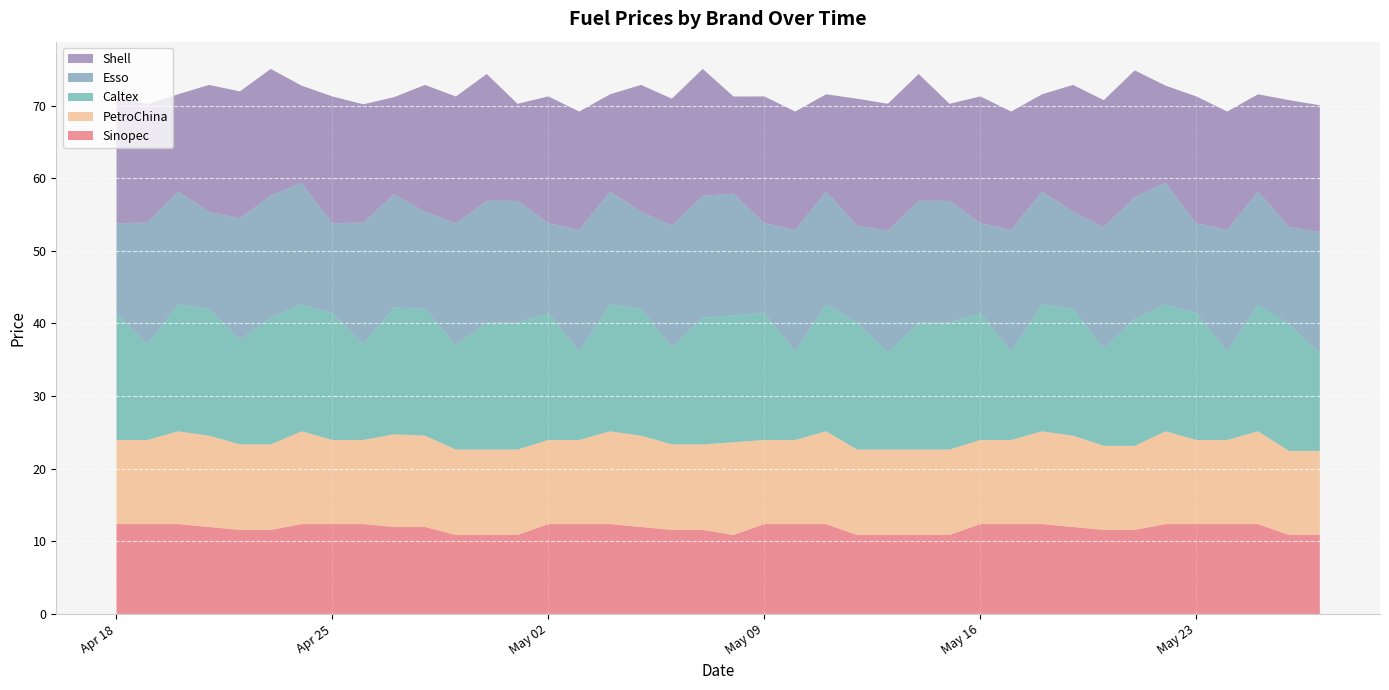

Reading left to right, what are all the values shown in this chart?

Sinopec: 2023-04-18=12.4	2023-04-19=12.4	2023-04-20=12.4	2023-04-21=12.0	2023-04-22=11.6	2023-04-23=11.6	2023-04-24=12.4	2023-04-25=12.4	2023-04-26=12.4	2023-04-27=12.0	2023-04-28=12.0	2023-04-29=10.9	2023-04-30=10.9	2023-05-01=10.9	2023-05-02=12.4	2023-05-03=12.4	2023-05-04=12.4	2023-05-05=12.0	2023-05-06=11.6	2023-05-07=11.6	2023-05-08=10.9	2023-05-09=12.4	2023-05-10=12.4	2023-05-11=12.4	2023-05-12=10.9	2023-05-13=10.9	2023-05-14=10.9	2023-05-15=10.9	2023-05-16=12.4	2023-05-17=12.4	2023-05-18=12.4	2023-05-19=12.0	2023-05-20=11.6	2023-05-21=11.6	2023-05-22=12.4	2023-05-23=12.4	2023-05-24=12.4	2023-05-25=12.4	2023-05-26=10.9	2023-05-27=10.9
PetroChina: 2023-04-18=11.6	2023-04-19=11.6	2023-04-20=12.8	2023-04-21=12.6	2023-04-22=11.8	2023-04-23=11.8	2023-04-24=12.8	2023-04-25=11.6	2023-04-26=11.6	2023-04-27=12.8	2023-04-28=12.6	2023-04-29=11.8	2023-04-30=11.8	2023-05-01=11.8	2023-05-02=11.6	2023-05-03=11.6	2023-05-04=12.8	2023-05-05=12.6	2023-05-06=11.8	2023-05-07=11.8	2023-05-08=12.8	2023-05-09=11.6	2023-05-10=11.6	2023-05-11=12.8	2023-05-12=11.8	2023-05-13=11.8	2023-05-14=11.8	2023-05-15=11.8	2023-05-16=11.6	2023-05-17=11.6	2023-05-18=12.8	2023-05-19=12.6	2023-05-20=11.6	2023-05-21=11.6	2023-05-22=12.8	2023-05-23=11.6	2023-05-24=11.6	2023-05-25=12.8	2023-05-26=11.6	2023-05-27=11.6
Caltex: 2023-04-18=17.5	2023-04-19=13.2	2023-04-20=17.5	2023-04-21=17.5	2023-04-22=14.4	2023-04-23=17.5	2023-04-24=17.5	2023-04-25=17.5	2023-04-26=13.2	2023-04-27=17.5	2023-04-28=17.5	2023-04-29=14.4	2023-04-30=17.5	2023-05-01=17.5	2023-05-02=17.5	2023-05-03=12.2	2023-05-04=17.5	2023-05-05=17.5	2023-05-06=13.4	2023-05-07=17.5	2023-05-08=17.5	2023-05-09=17.5	2023-05-10=12.2	2023-05-11=17.5	2023-05-12=17.5	2023-05-13=13.4	2023-05-14=17.5	2023-05-15=17.5	2023-05-16=17.5	2023-05-17=12.2	2023-05-18=17.5	2023-05-19=17.5	2023-05-20=13.4	2023-05-21=17.5	2023-05-22=17.5	2023-05-23=17.5	2023-05-24=12.2	2023-05-25=17.5	2023-05-26=17.5	2023-05-27=13.4
Esso: 2023-04-18=12.4	2023-04-19=16.8	2023-04-20=15.6	2023-04-21=13.4	2023-04-22=16.8	2023-04-23=16.8	2023-04-24=16.8	2023-04-25=12.4	2023-04-26=16.8	2023-04-27=15.6	2023-04-28=13.4	2023-04-29=16.8	2023-04-30=16.8	2023-05-01=16.8	2023-05-02=12.4	2023-05-03=16.8	2023-05-04=15.6	2023-05-05=13.4	2023-05-06=16.8	2023-05-07=16.8	2023-05-08=16.8	2023-05-09=12.4	2023-05-10=16.8	2023-05-11=15.6	2023-05-12=13.4	2023-05-13=16.8	2023-05-14=16.8	2023-05-15=16.8	2023-05-16=12.4	2023-05-17=16.8	2023-05-18=15.6	2023-05-19=13.4	2023-05-20=16.8	2023-05-21=16.8	2023-05-22=16.8	2023-05-23=12.4	2023-05-24=16.8	2023-05-25=15.6	2023-05-26=13.4	2023-05-27=16.8
Shell: 2023-04-18=17.5	2023-04-19=16.3	2023-04-20=13.4	2023-04-21=17.5	2023-04-22=17.5	2023-04-23=17.5	2023-04-24=13.4	2023-04-25=17.5	2023-04-26=16.3	2023-04-27=13.4	2023-04-28=17.5	2023-04-29=17.5	2023-04-30=17.5	2023-05-01=13.4	2023-05-02=17.5	2023-05-03=16.3	2023-05-04=13.4	2023-05-05=17.5	2023-05-06=17.5	2023-05-07=17.5	2023-05-08=13.4	2023-05-09=17.5	2023-05-10=16.3	2023-05-11=13.4	2023-05-12=17.5	2023-05-13=17.5	2023-05-14=17.5	2023-05-15=13.4	2023-05-16=17.5	2023-05-17=16.3	2023-05-18=13.4	2023-05-19=17.5	2023-05-20=17.5	2023-05-21=17.5	2023-05-22=13.4	2023-05-23=17.5	2023-05-24=16.3	2023-05-25=13.4	2023-05-26=17.5	2023-05-27=17.5